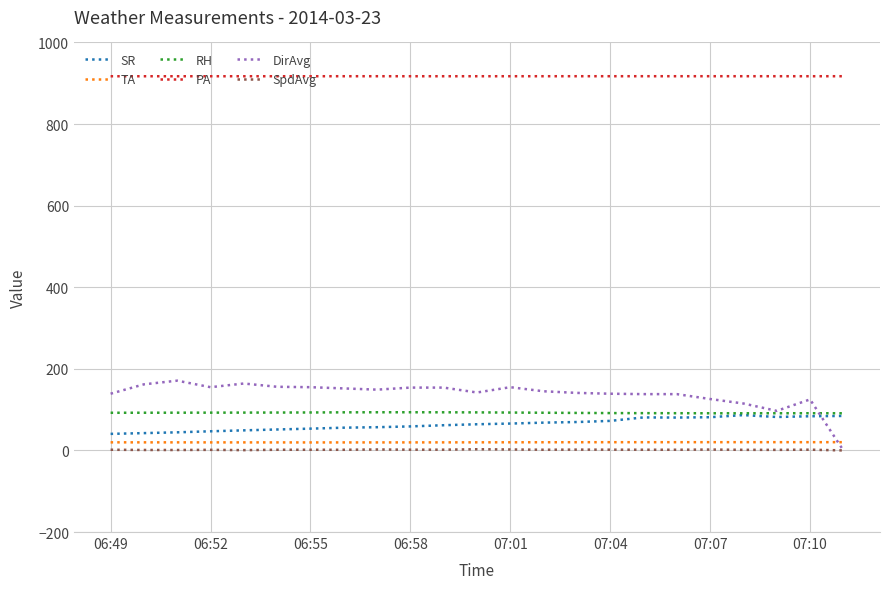

True or false: SpdAvg and TA intersect in this chart.

False